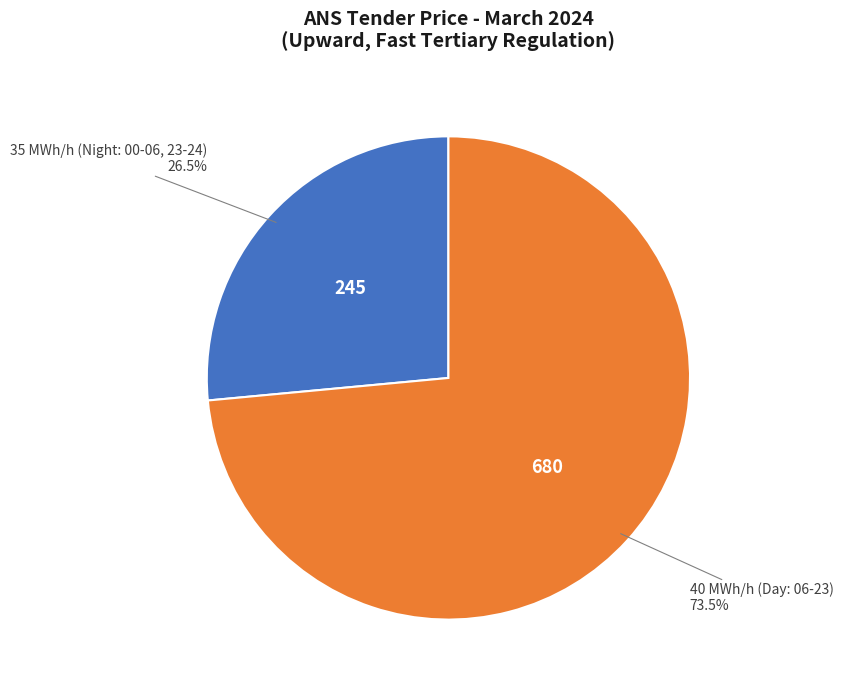

Does any single category account for the majority?

Yes